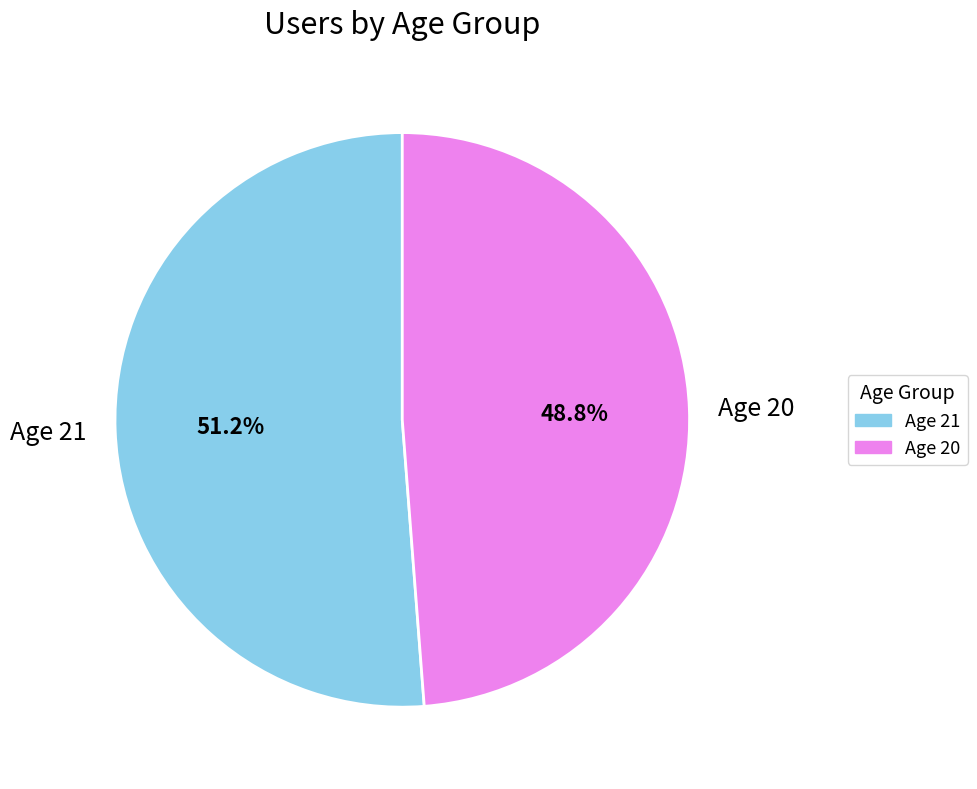

Is there a majority slice in this chart?

Yes